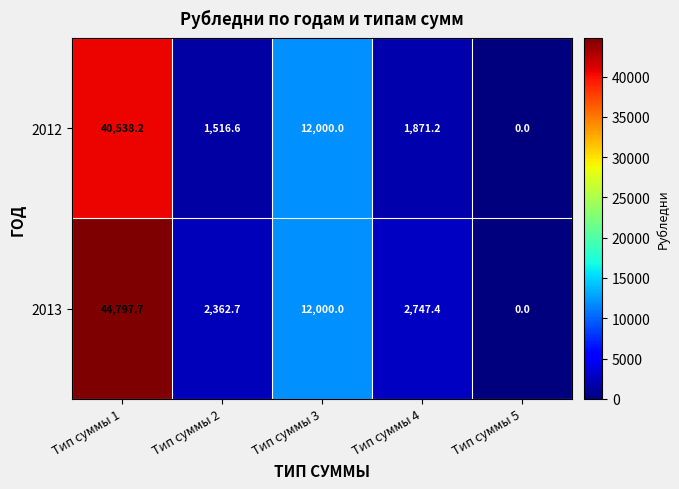

Where is 2012 nearest to the value 20269?

Тип суммы 3